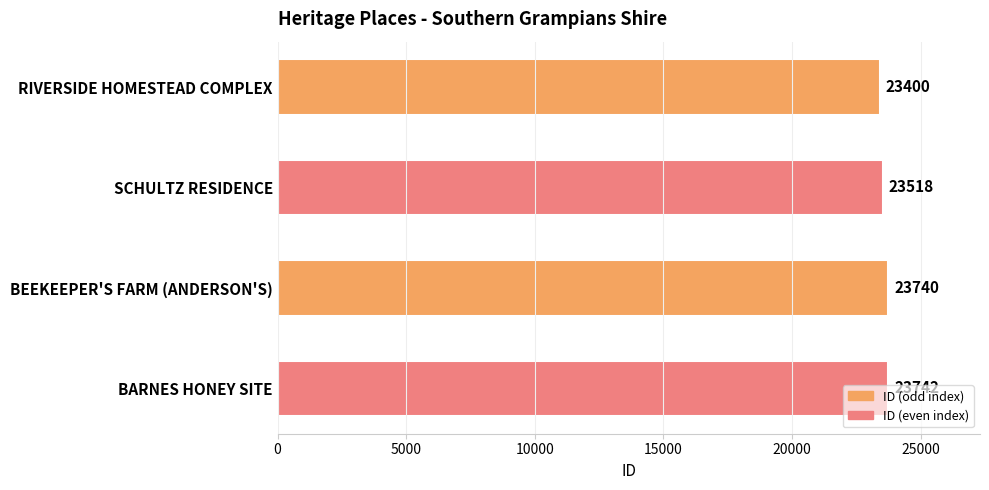

How many values are below 23740?

2